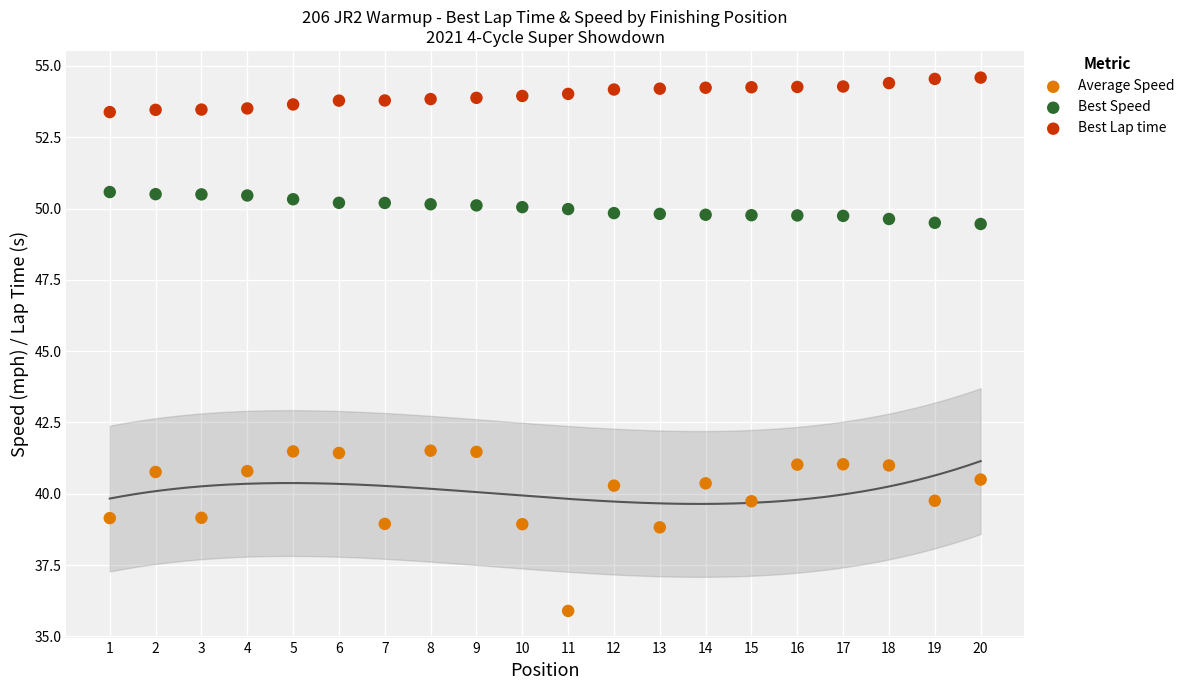

Which series contains the lowest Y value?

Average Speed